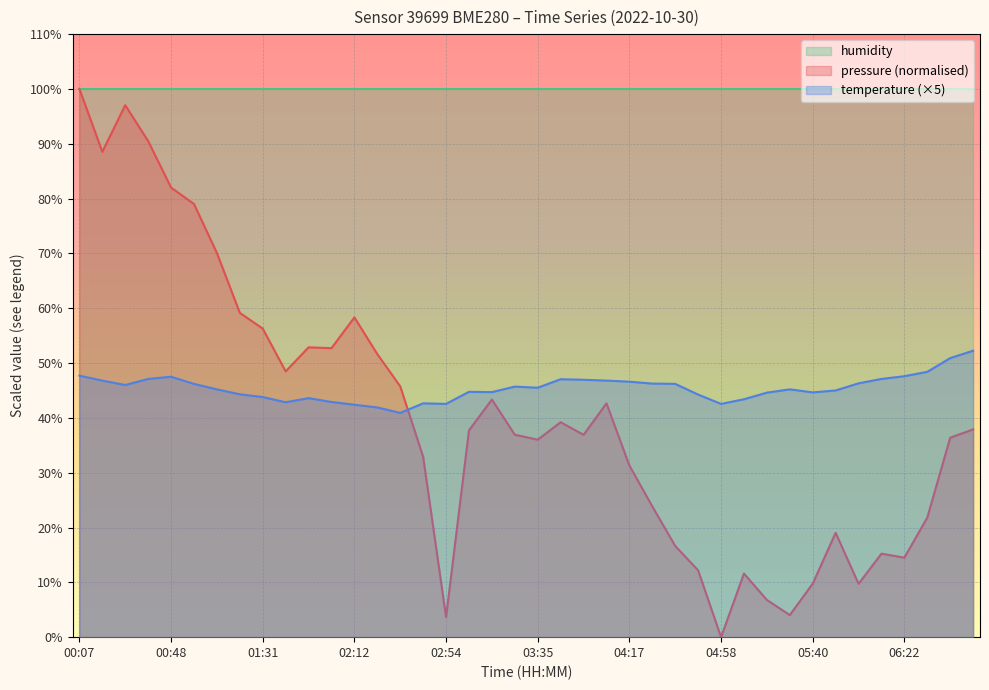

True or false: temperature (×5) and humidity intersect in this chart.

False